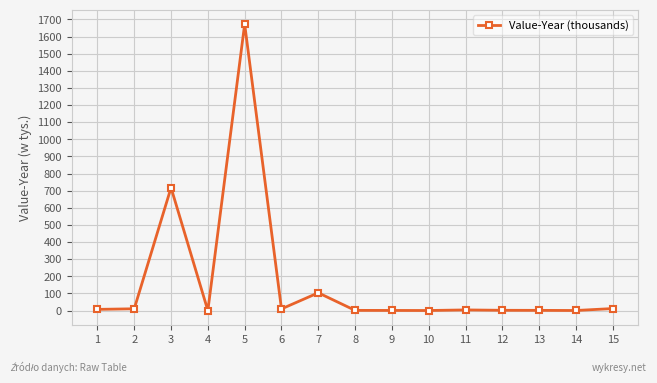

Is it true that the value at 2 is 10.7?

True